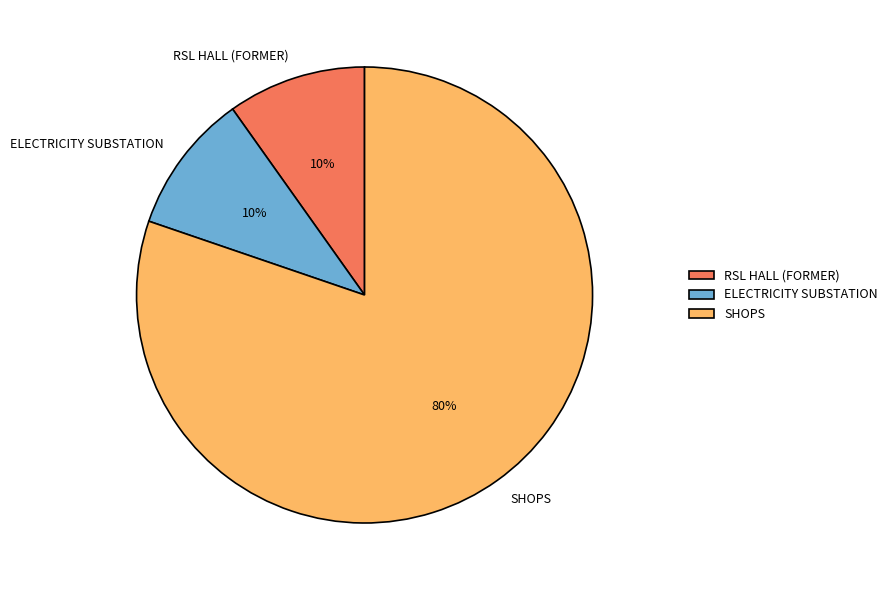

True or false: ELECTRICITY SUBSTATION accounts for 10% of the total.

True